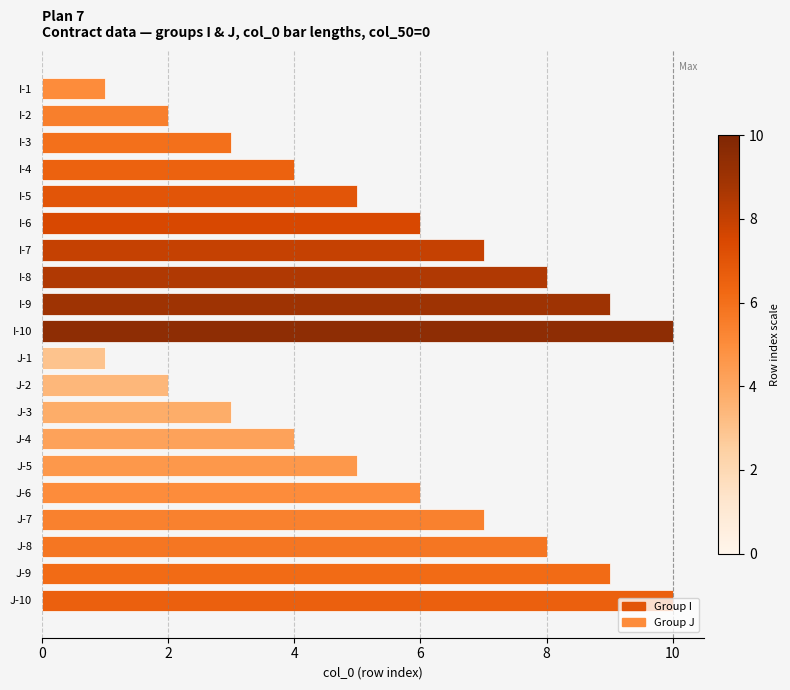

Does the chart contain any negative values?

No